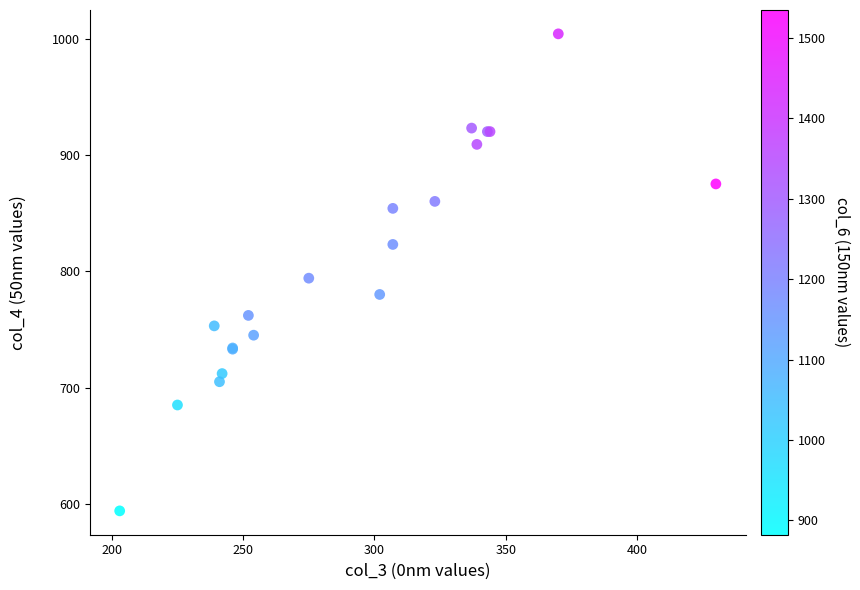

What Y value in the scatter plot is closest to 799?

794